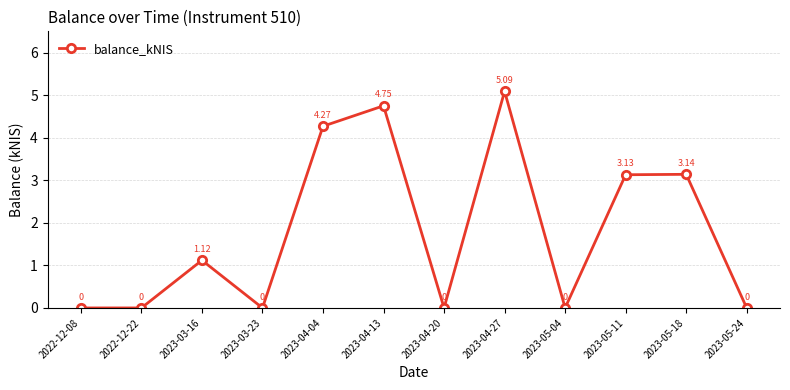

What is the difference between the maximum and minimum values?

5.1